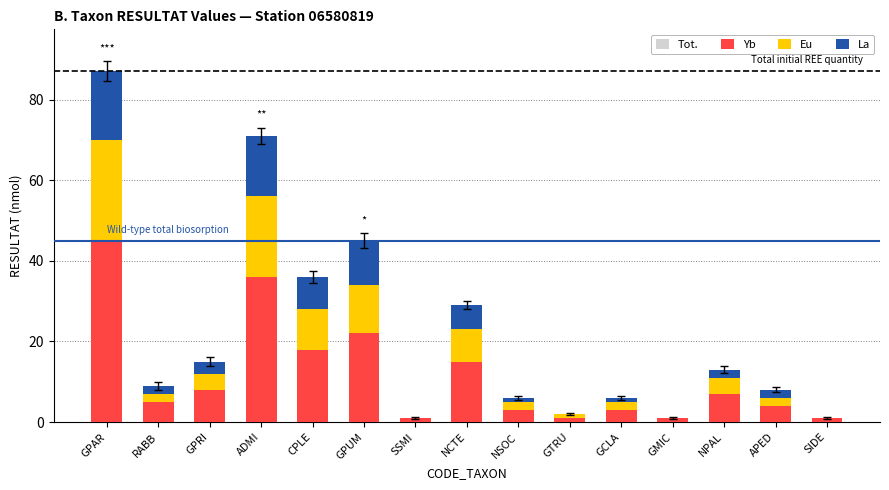

Which category has the lowest value in the Eu series?

SSMI